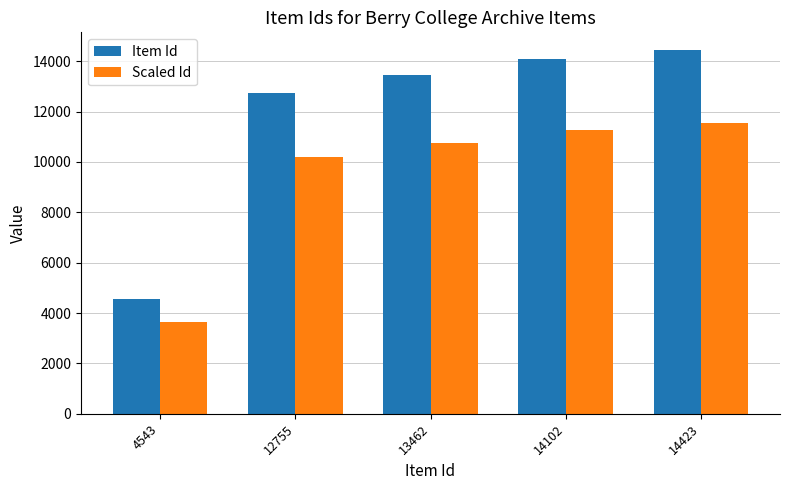

How many bars are there in total?

10